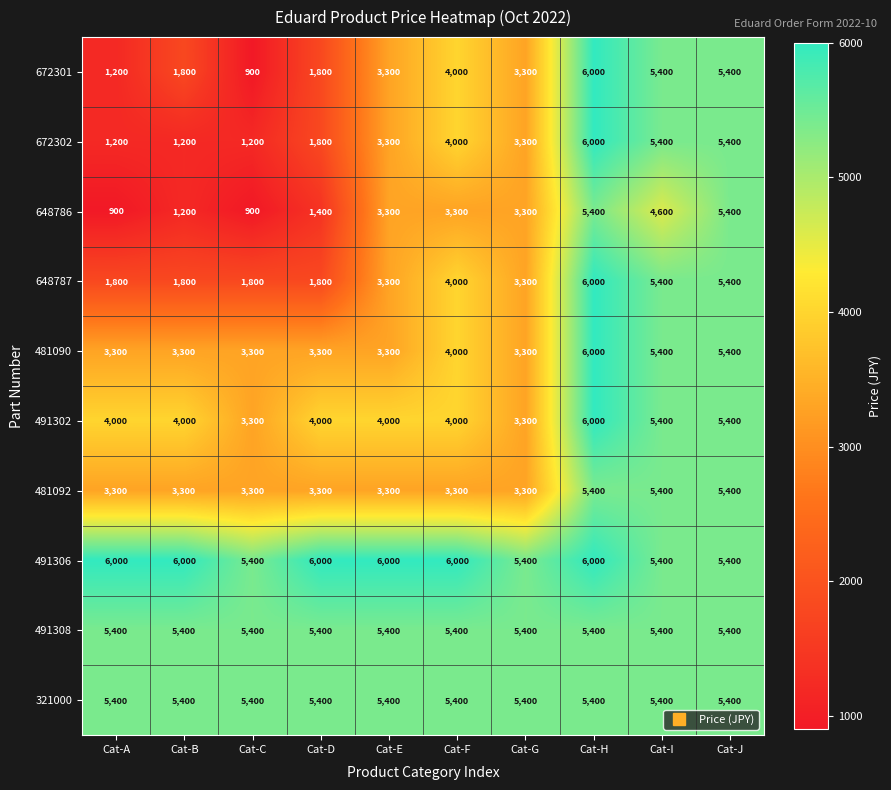

Which series has the widest spread of values?

672301